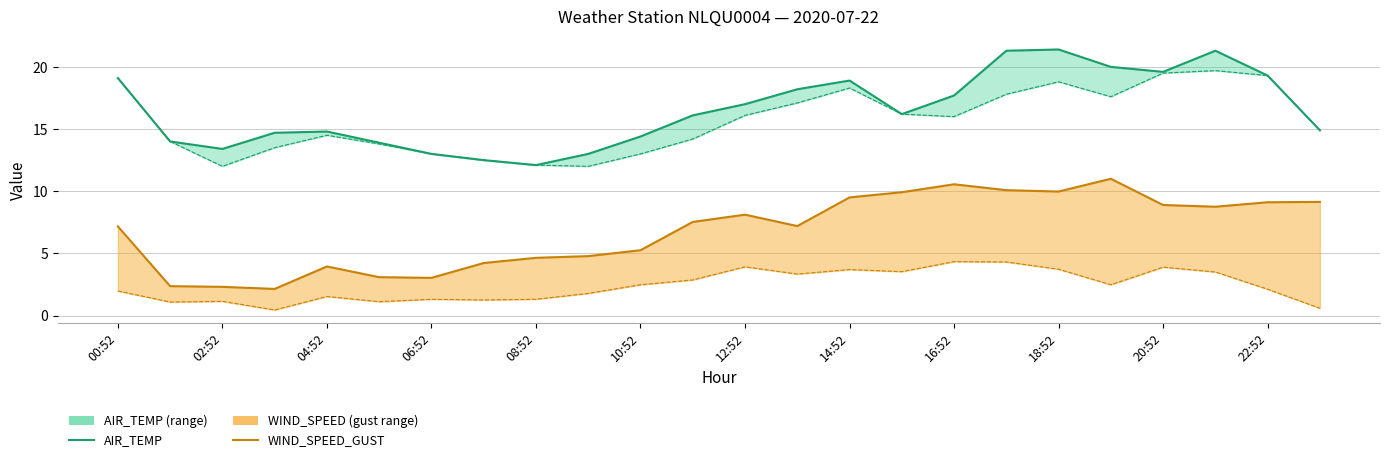

At which category is the sum across all series the highest?

17